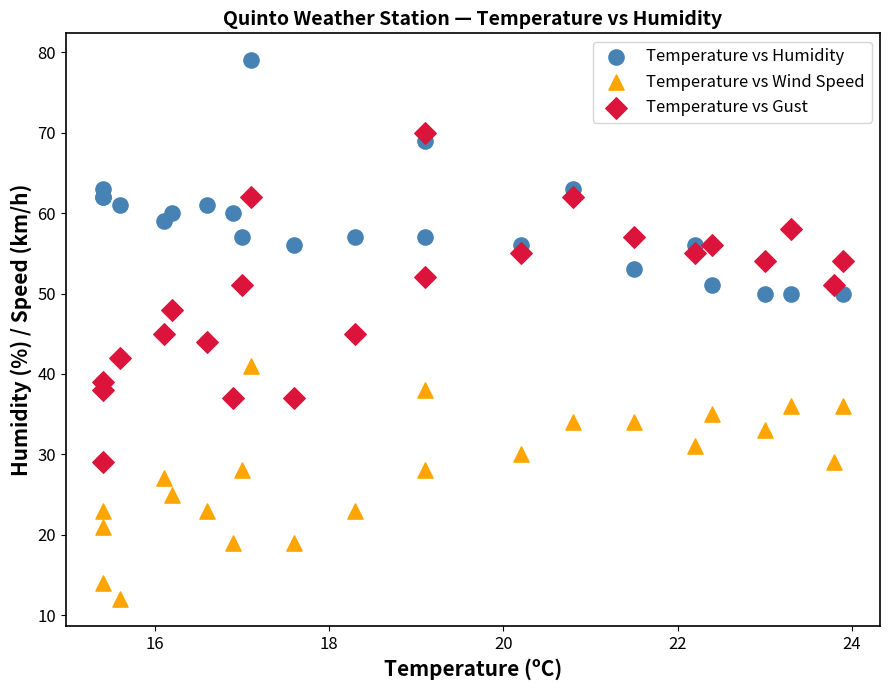

Which series reaches the minimum Y coordinate?

Temperature vs Wind Speed